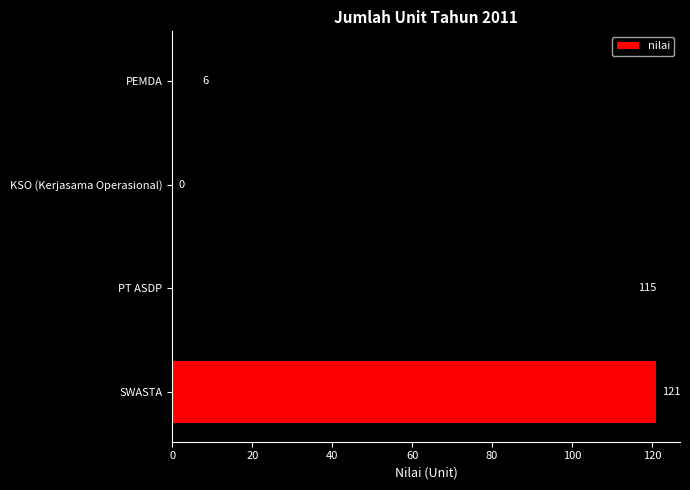

Reading bottom to top, list all the values displayed in this chart.

SWASTA=121	PT ASDP=115	KSO (Kerjasama Operasional)=0	PEMDA=6